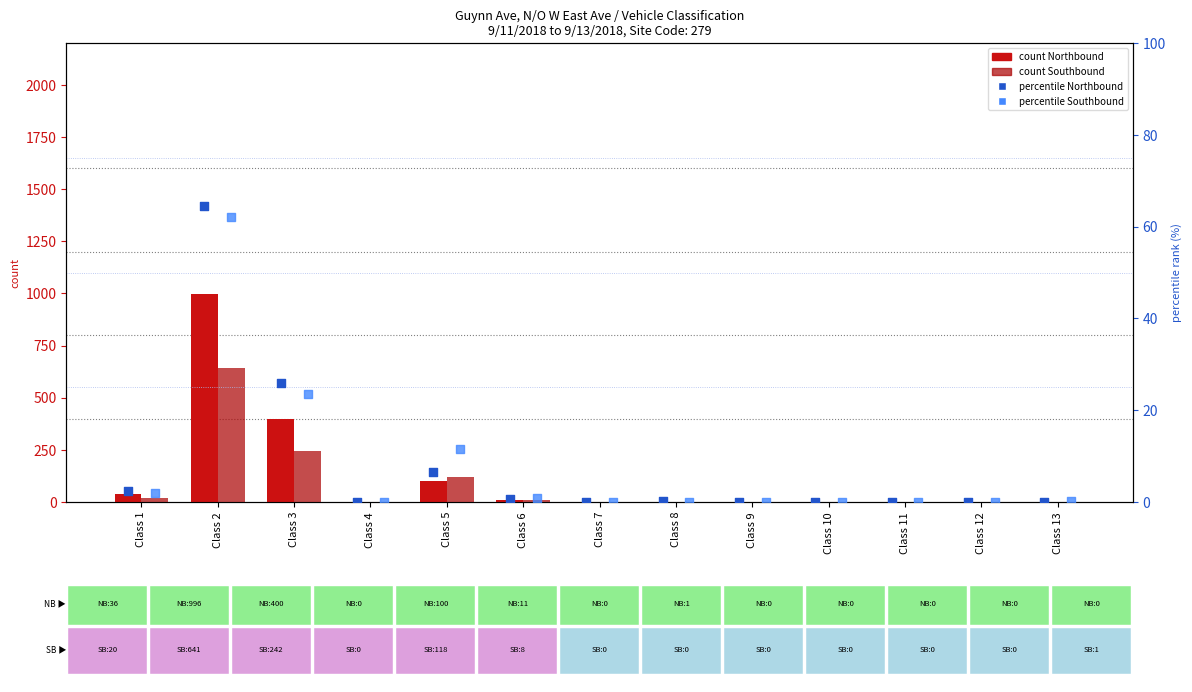

Which series contains the highest Y value?

count Northbound